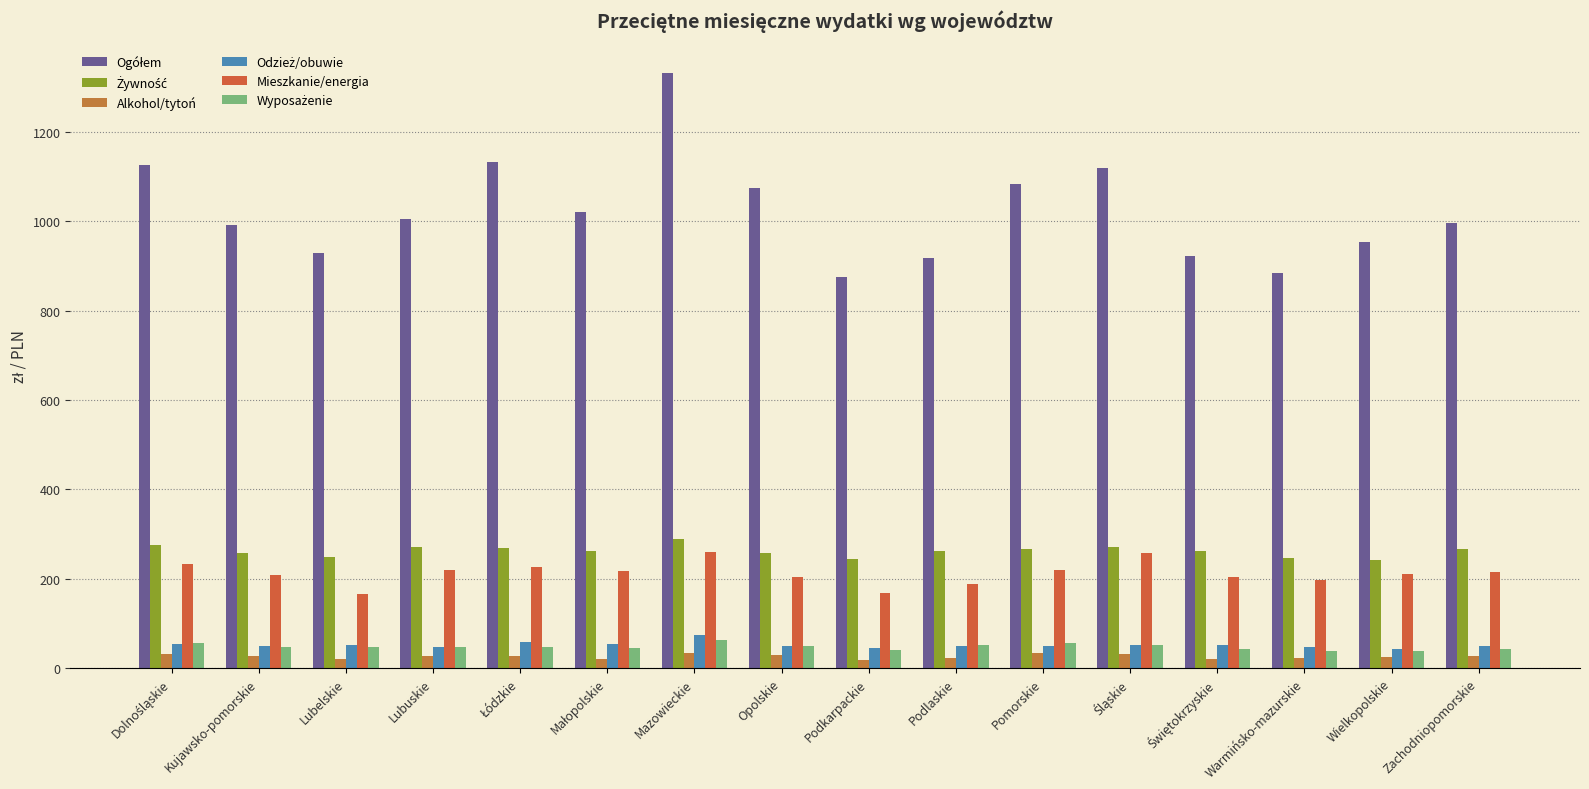

The Żywność series shows 265.9 at Zachodniopomorskie. True or false?

True